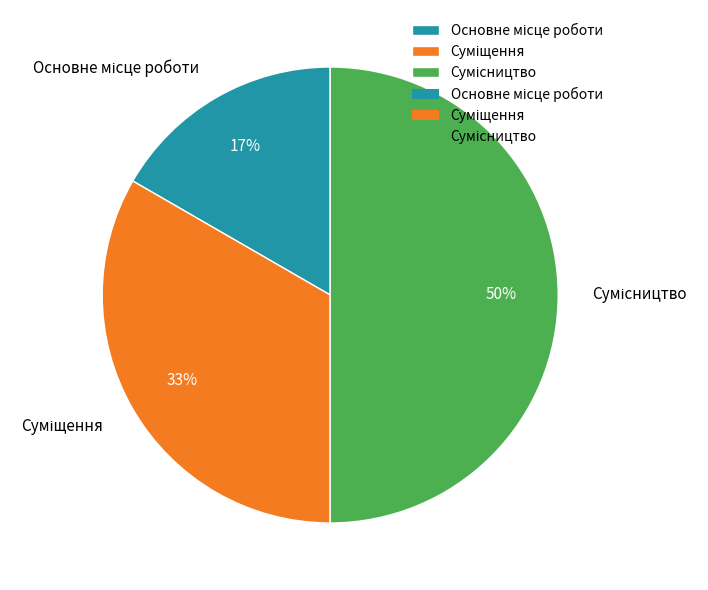

To the nearest percent, what is the difference between the largest and smallest slice percentages?

33%